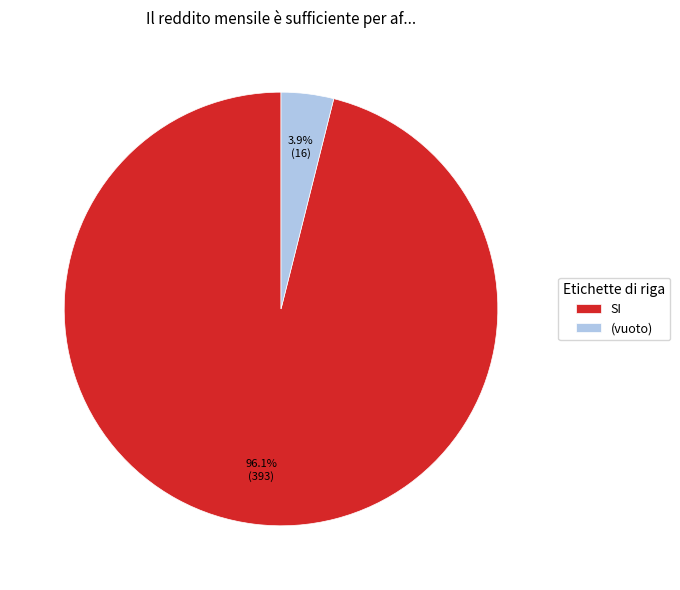

Count the number of slices in the pie.

2